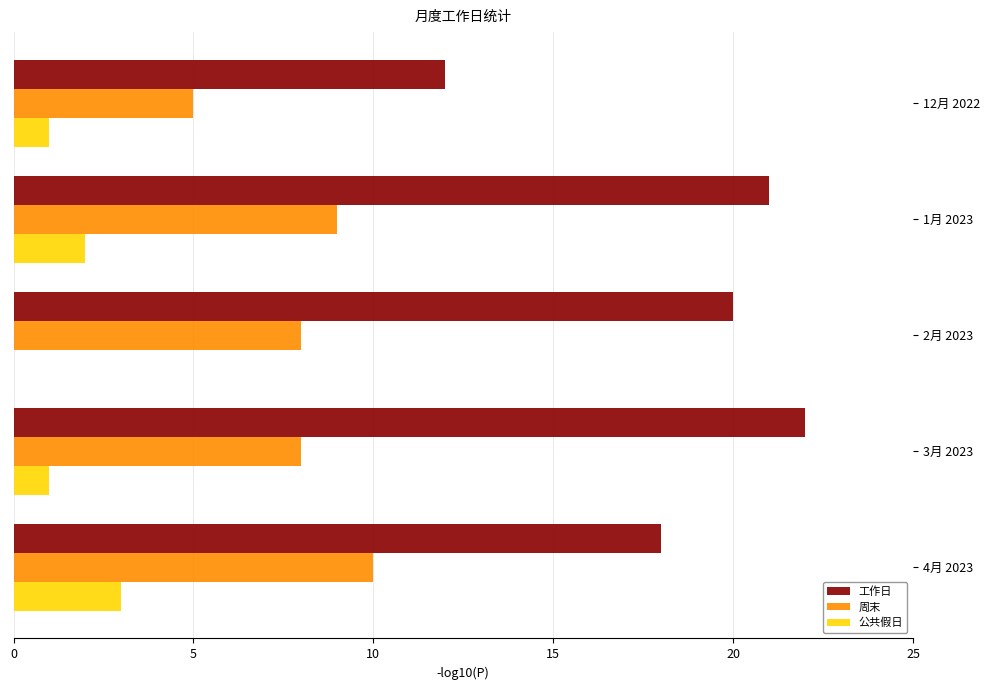

The value of 公共假日 at 1月 2023 is 2. True or false?

True